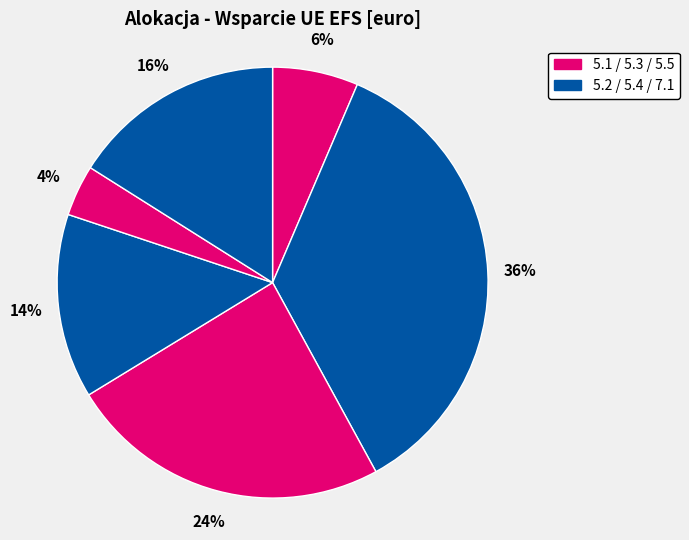

How many segments does this pie chart have?

6